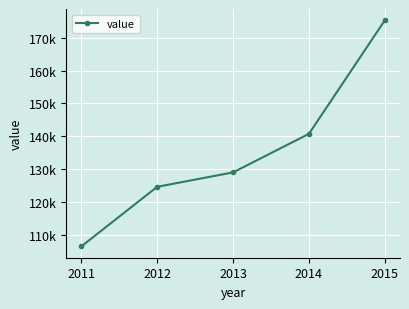

Which category has the lowest value across all series?

2011